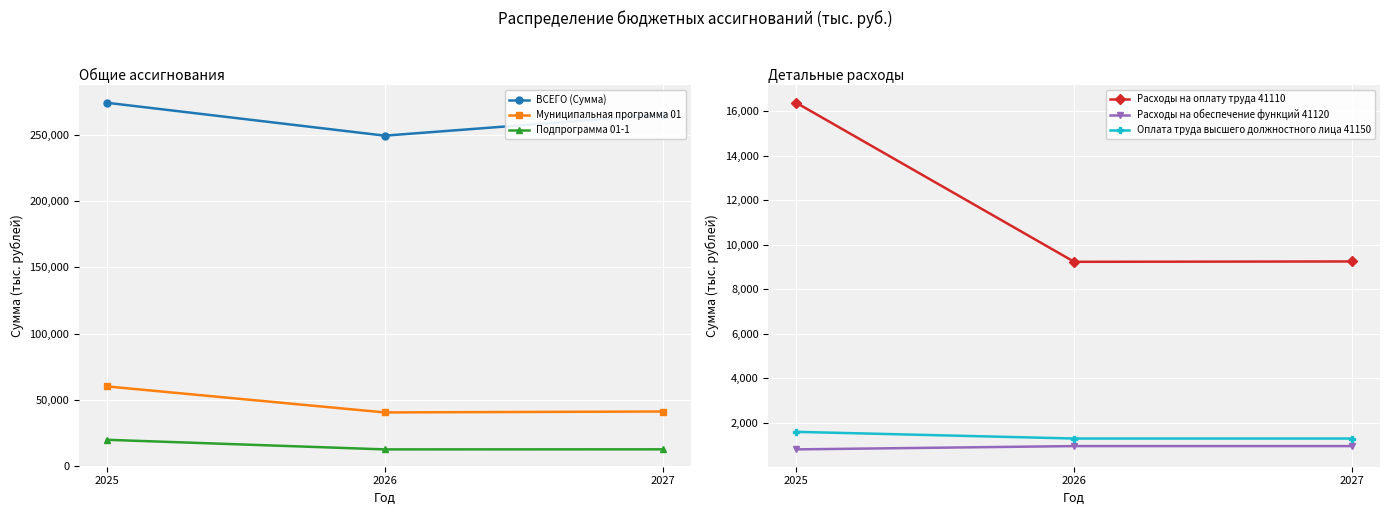

At 2026, list the series in order from smallest to largest.

Расходы на обеспечение функций 41120, Оплата труда высшего должностного лица 41150, Расходы на оплату труда 41110, Подпрограмма 01-1, Муниципальная программа 01, ВСЕГО (Сумма)